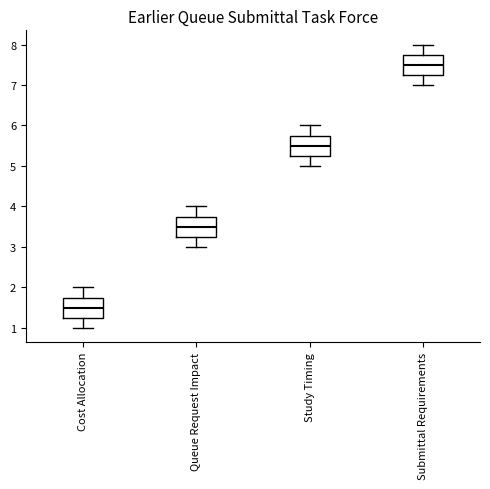

Reading left to right, transcribe this box plot: for each box, give where its median line is, the range the box spans, and where its two whiskers end, as read against the y-axis. The values are not printed on the chart, so give them approximately, as read against the axis.

Cost Allocation: median 1.5, box 1.3 to 1.8, whiskers 1.0 to 2.0
Queue Request Impact: median 3.5, box 3.3 to 3.8, whiskers 3.0 to 4.0
Study Timing: median 5.5, box 5.3 to 5.8, whiskers 5.0 to 6.0
Submittal Requirements: median 7.5, box 7.3 to 7.8, whiskers 7.0 to 8.0